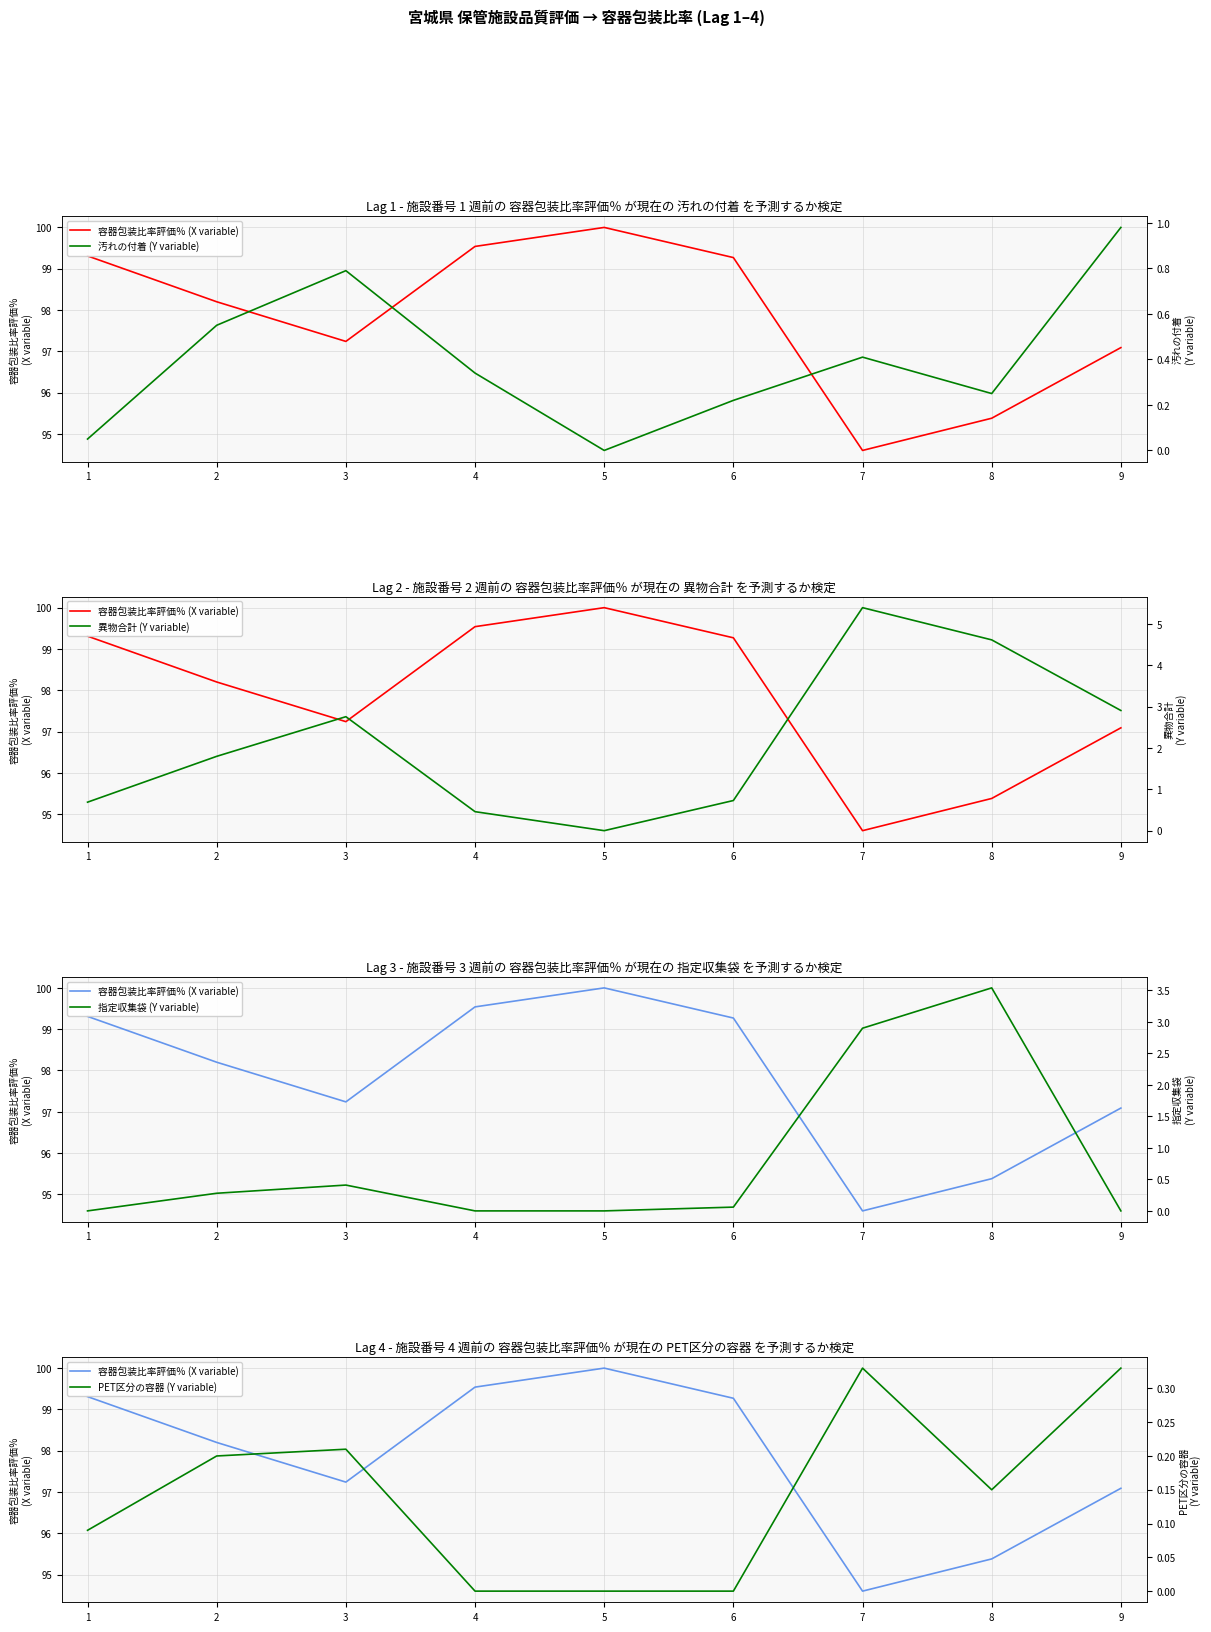

How many interior local peaks does the 汚れの付着 (Y variable) series have?

2